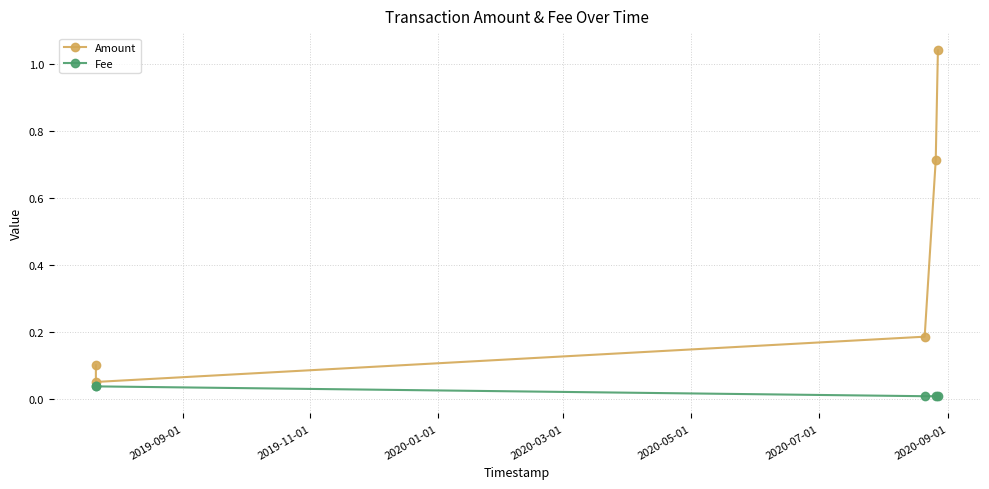

List the series in order of their peak value, lowest first.

Fee, Amount